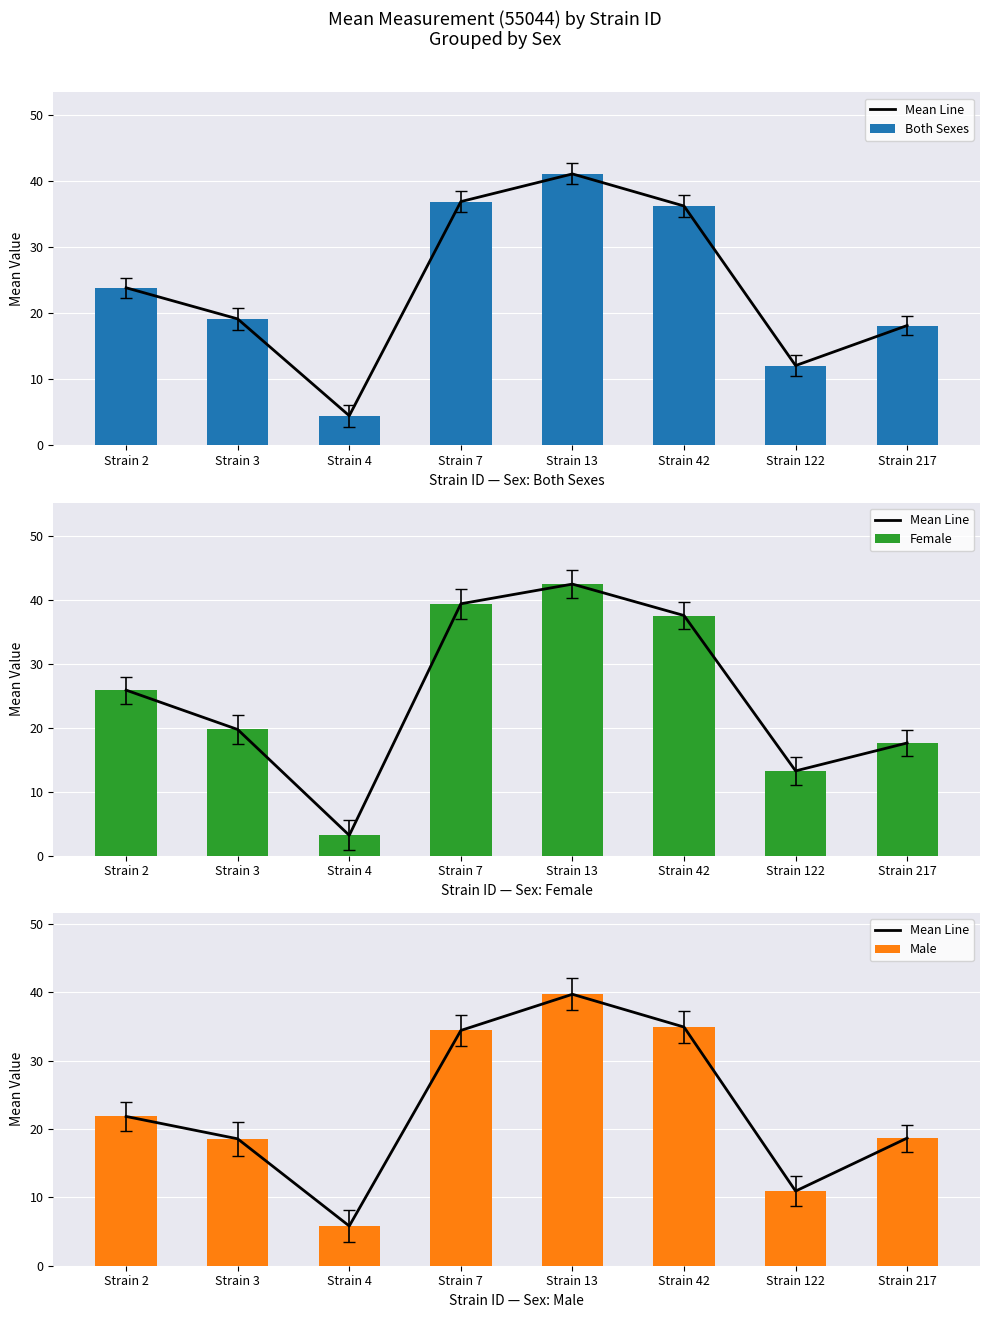

List the labels in order of Mean Line value, largest first.

Strain 13, Strain 42, Strain 7, Strain 2, Strain 217, Strain 3, Strain 122, Strain 4